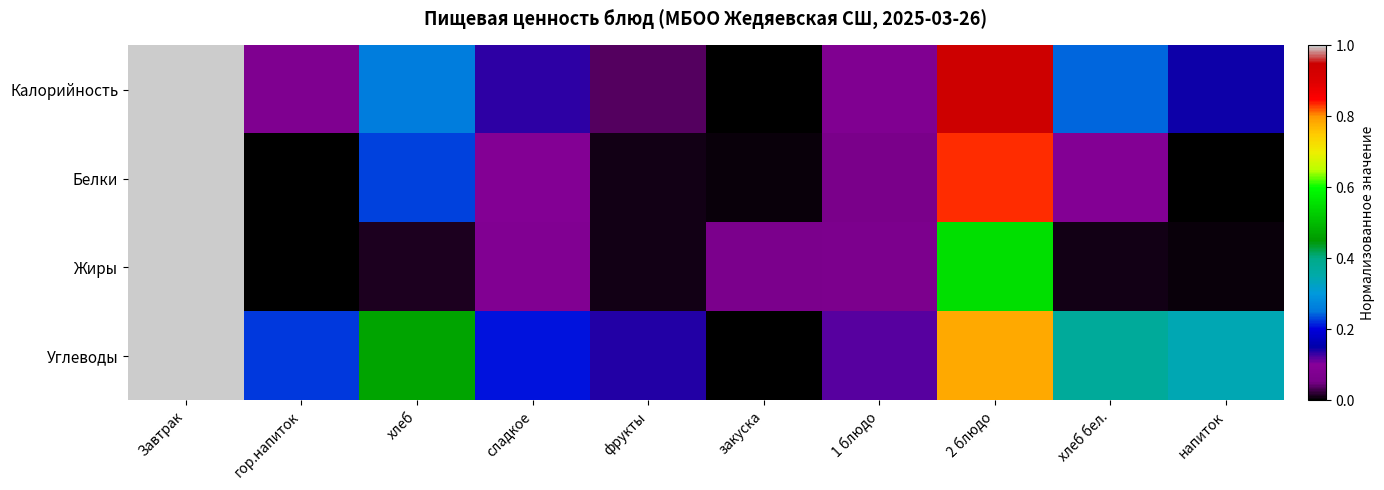

Which has a higher value, гор.напиток or хлеб бел.?

хлеб бел.